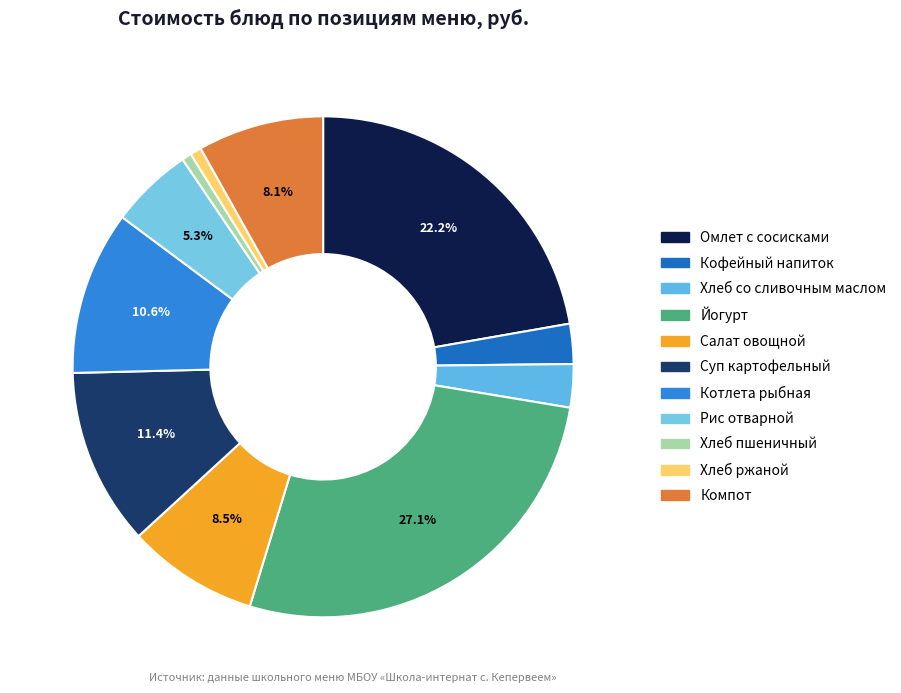

Is there any slice that represents more than half of the pie?

No